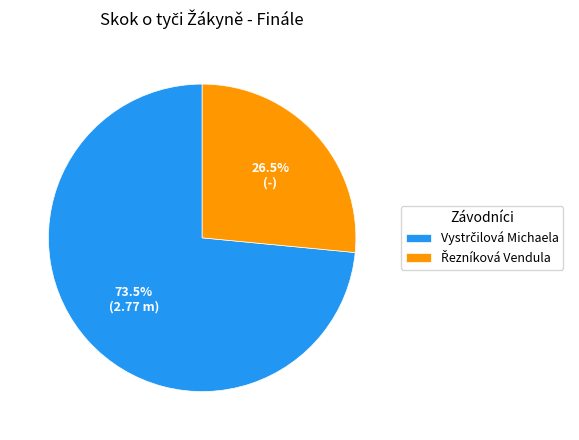

Is there any slice that represents more than half of the pie?

Yes